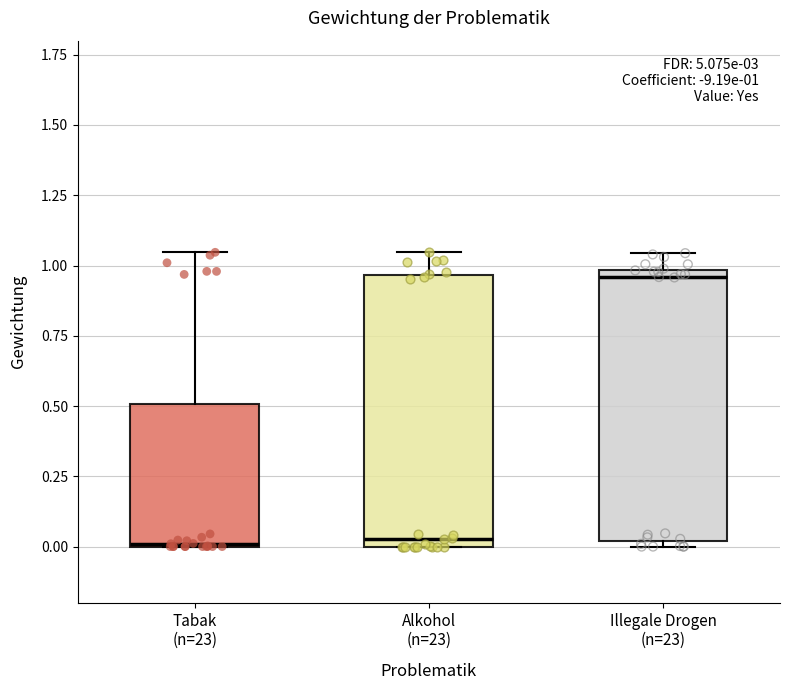

Which box's median line is the highest?

Illegale Drogen (n=23)